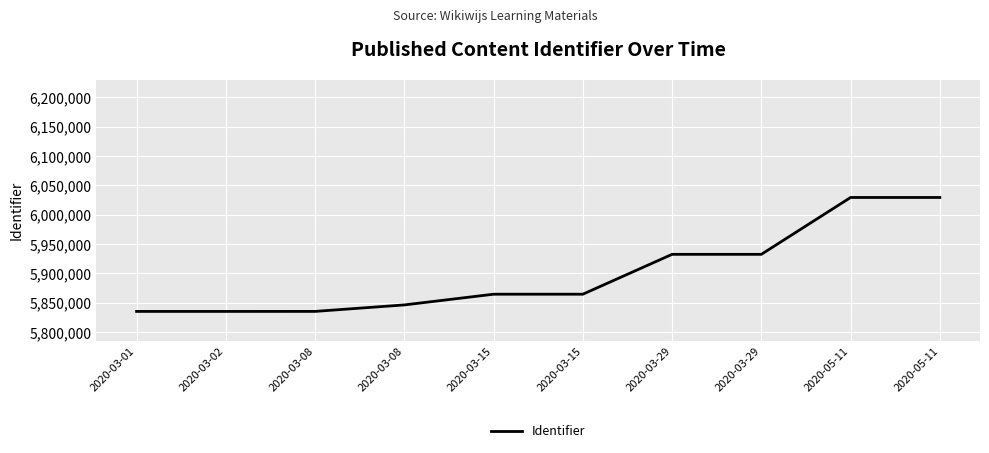

What is the label of the 2nd point from the right?

2020-05-11